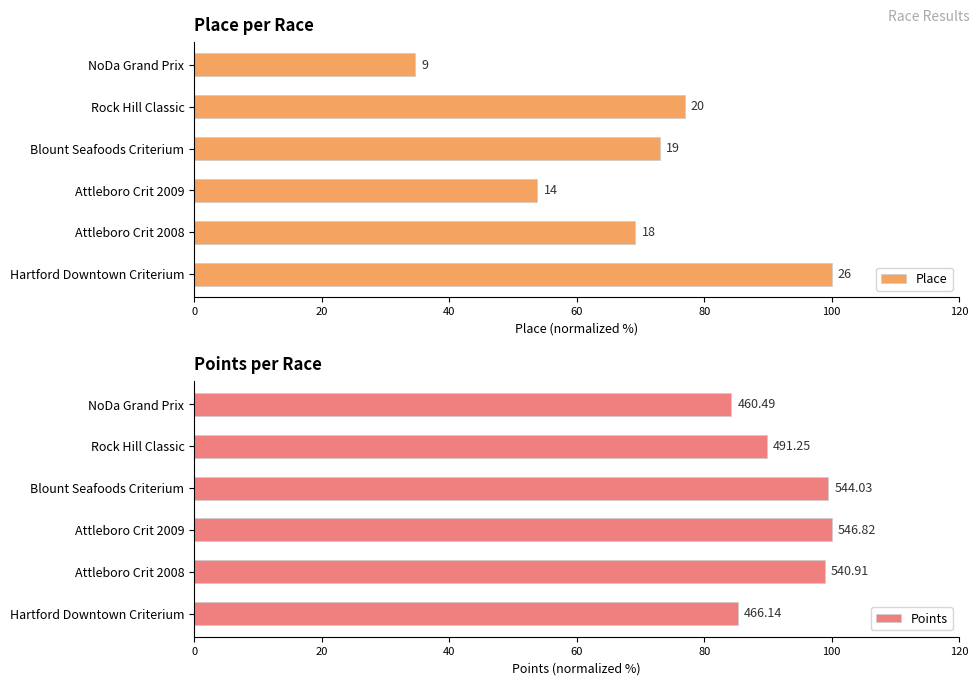

The Place series shows 36.5 at Rock Hill Classic. True or false?

False